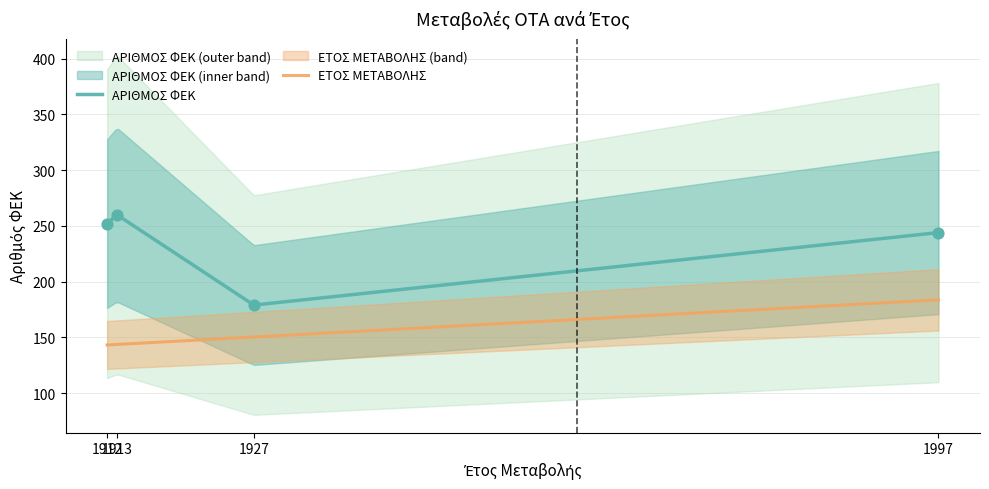

What is the change in value from 1913 to 1997?

-16